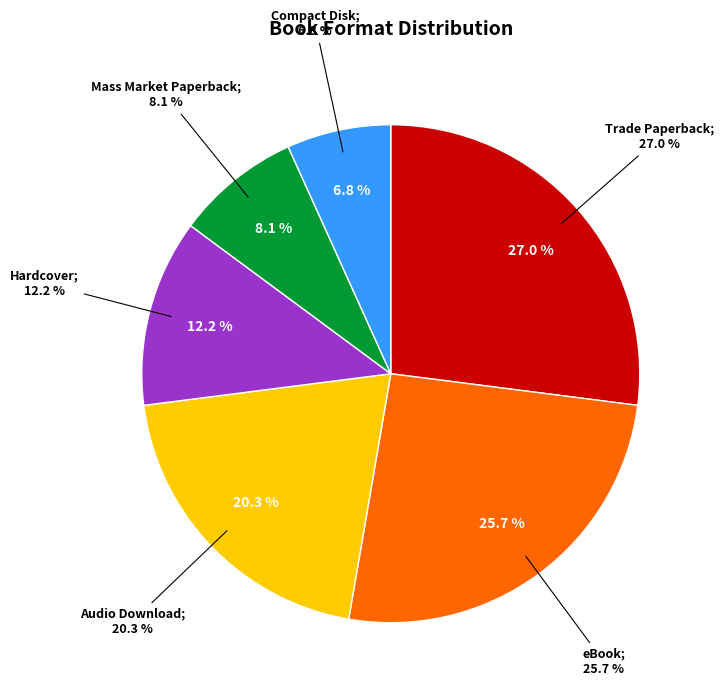

Combined, what portion of the pie is Trade Paperback and Mass Market Paperback?

35.1%